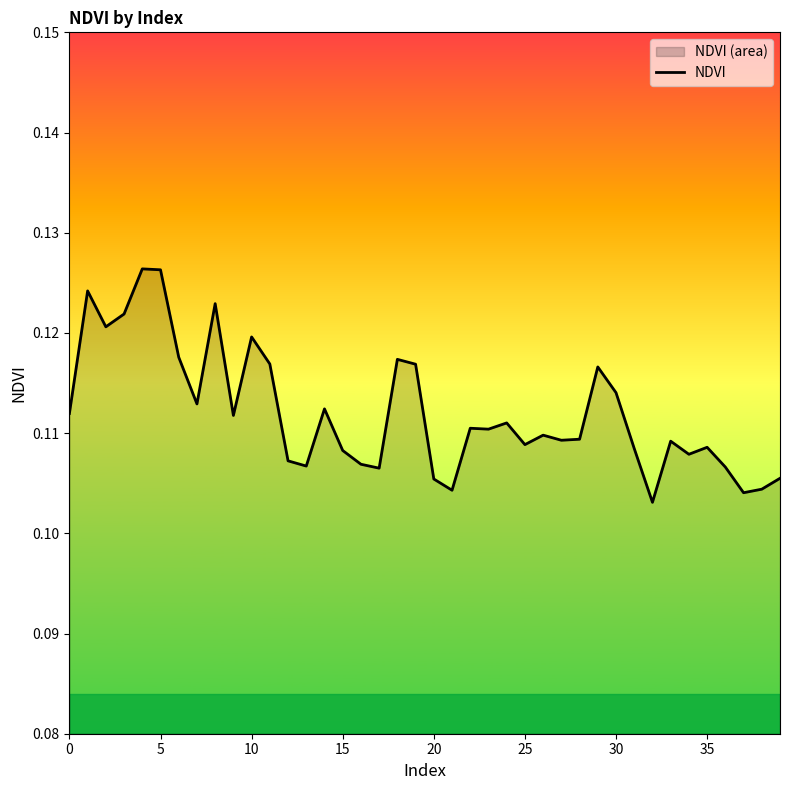

How many lines are shown in the chart?

1